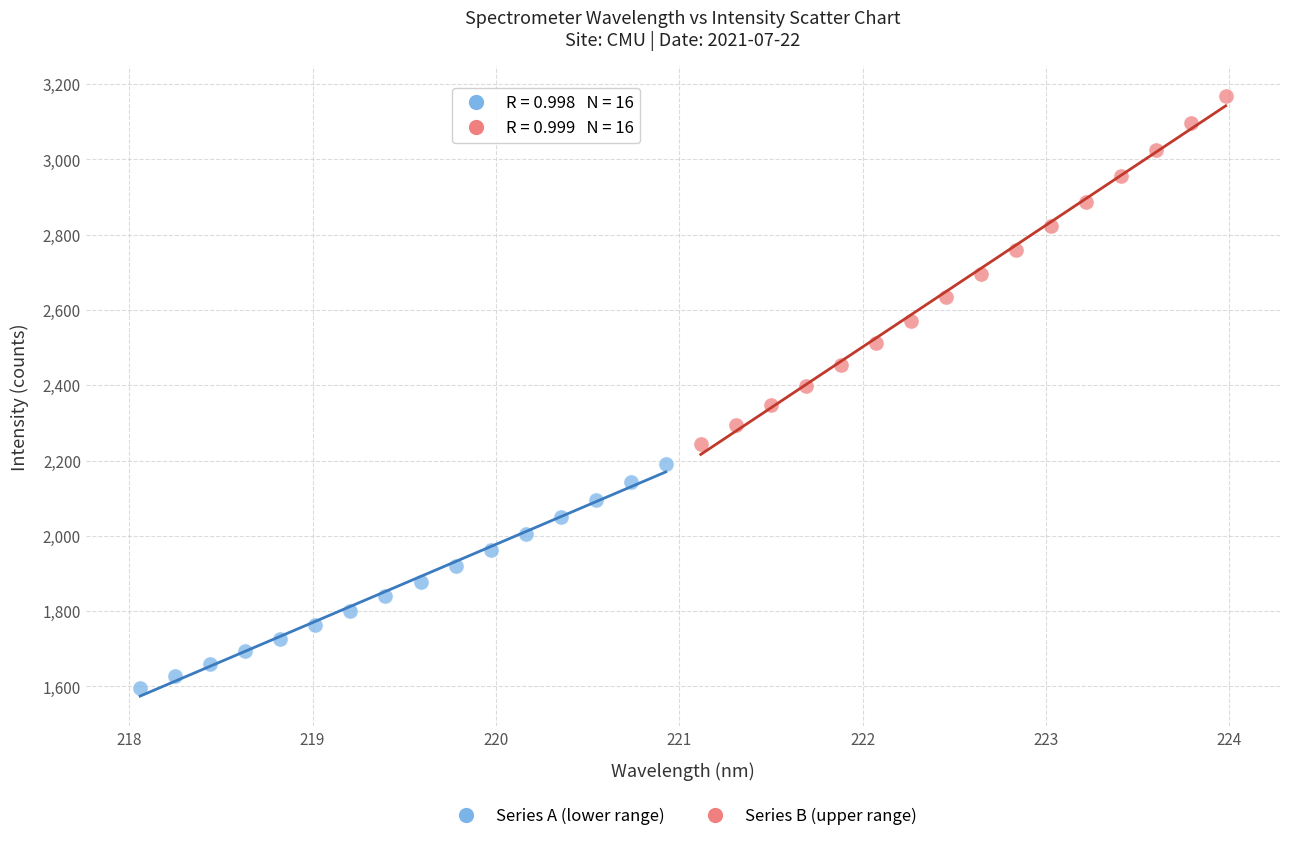

Which series has the widest spread of Y values?

Series B (upper range)